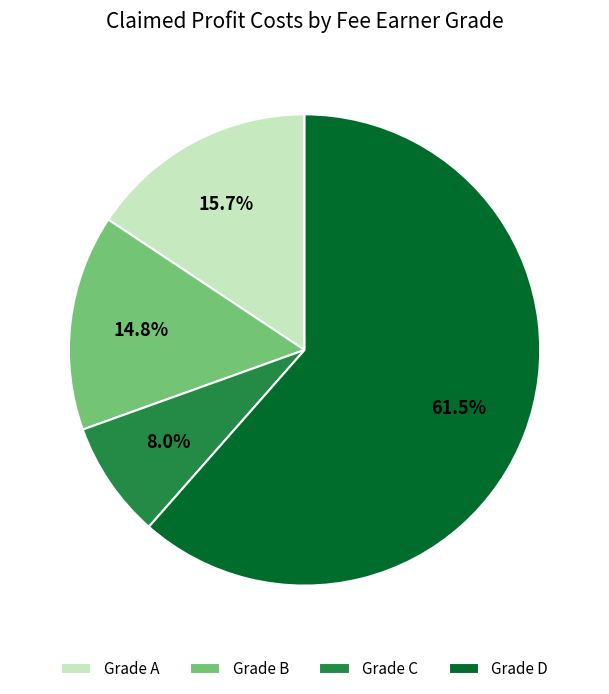

Which slice is the smallest?

Grade C